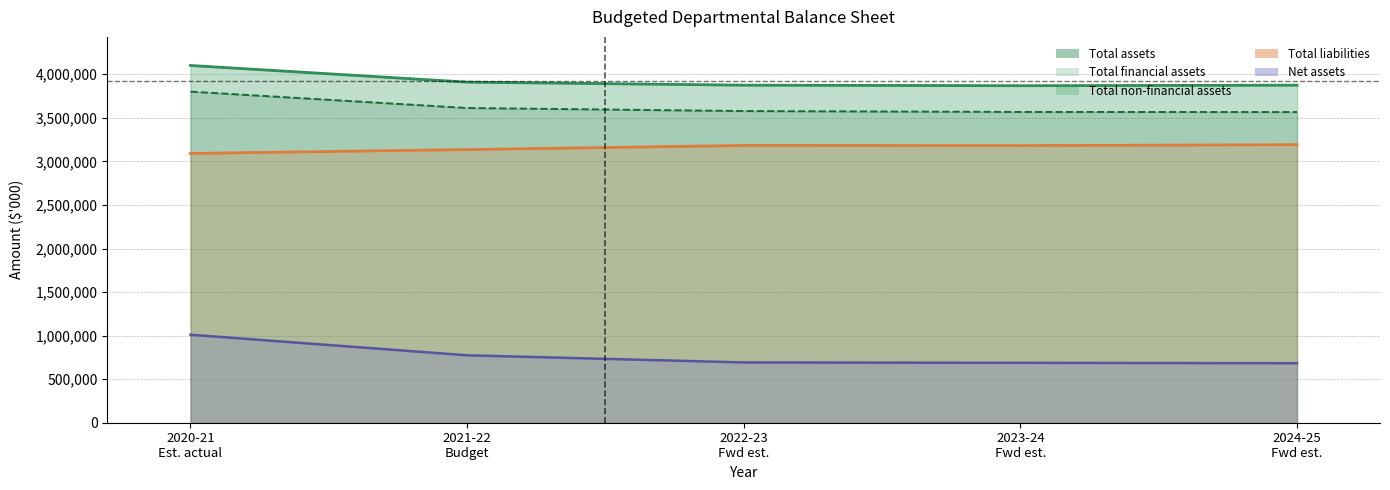

What is the greatest value displayed?

4101315